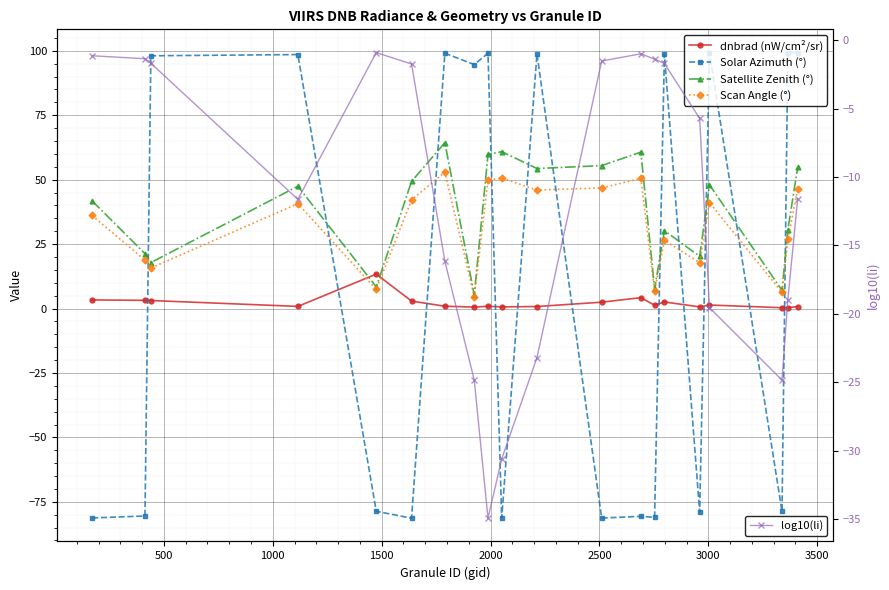

What is the minimum value for log10(li)?

-34.9